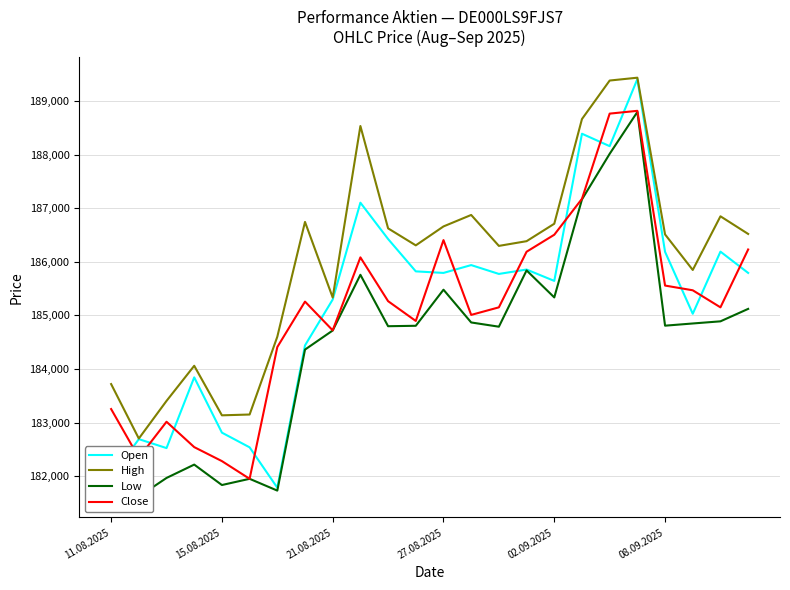

What is the highest value of the High series?

189434